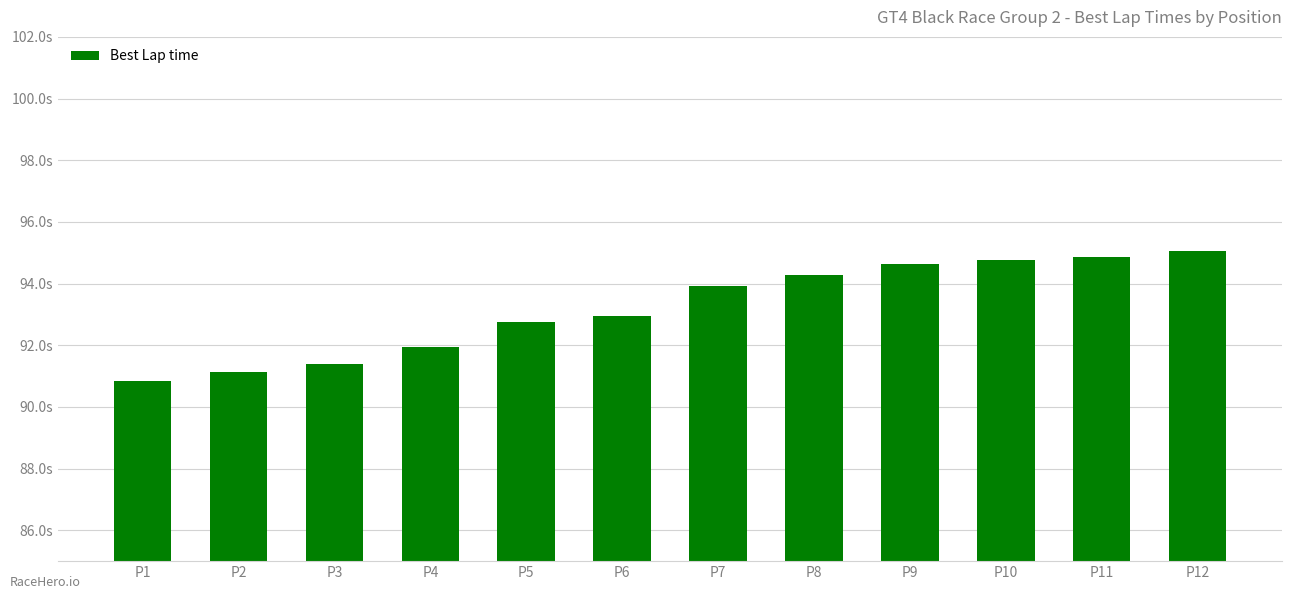

Are the bars horizontal?

No